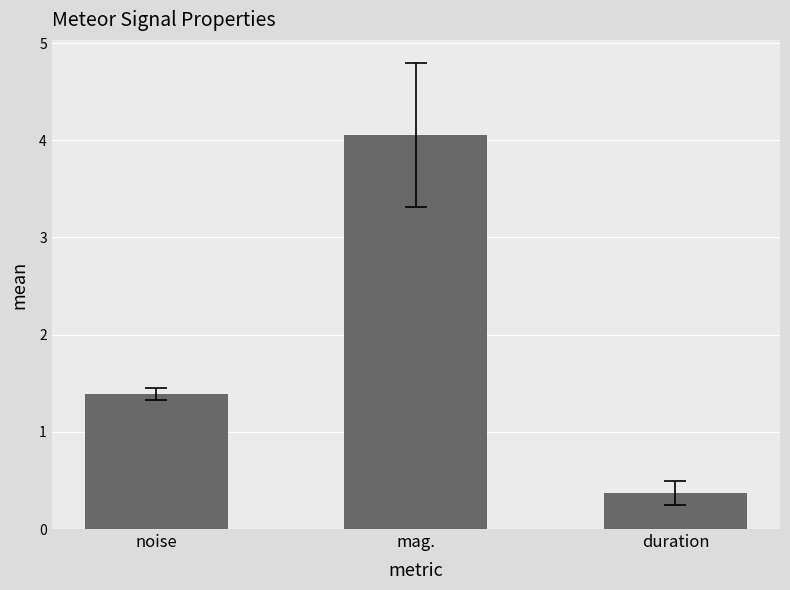

True or false: the data shows 0.4 at duration.

True